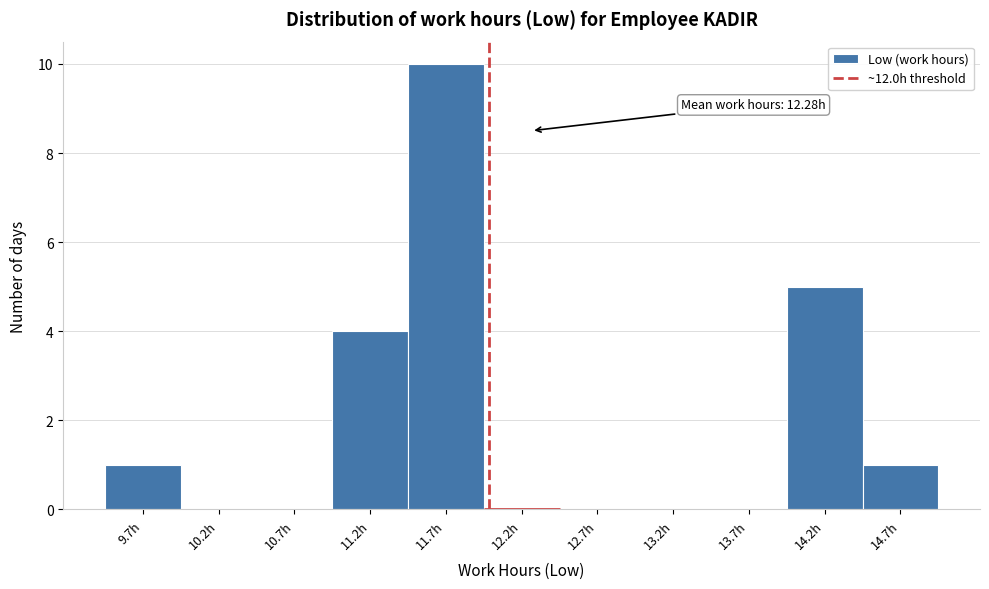

Over which range of the x-axis is the bar tallest?

11.5 to 12.0